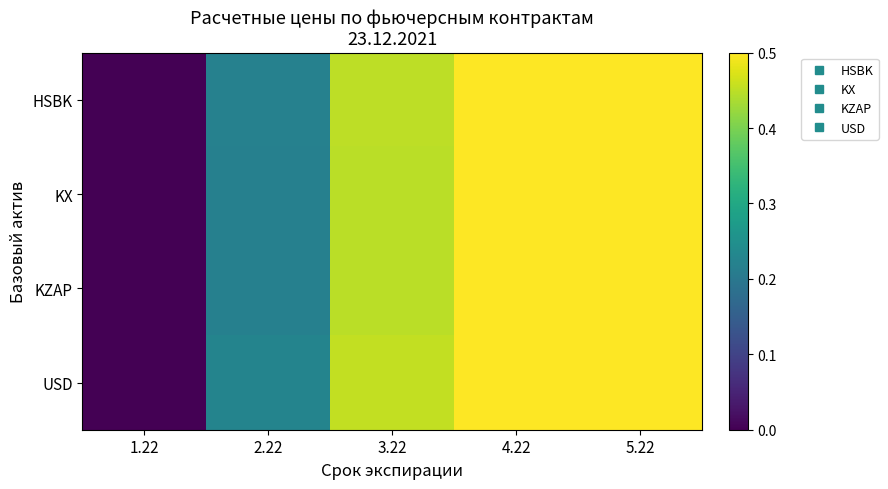

Rank the series at 1.22 from highest to lowest value.

HSBK, KX, KZAP, USD